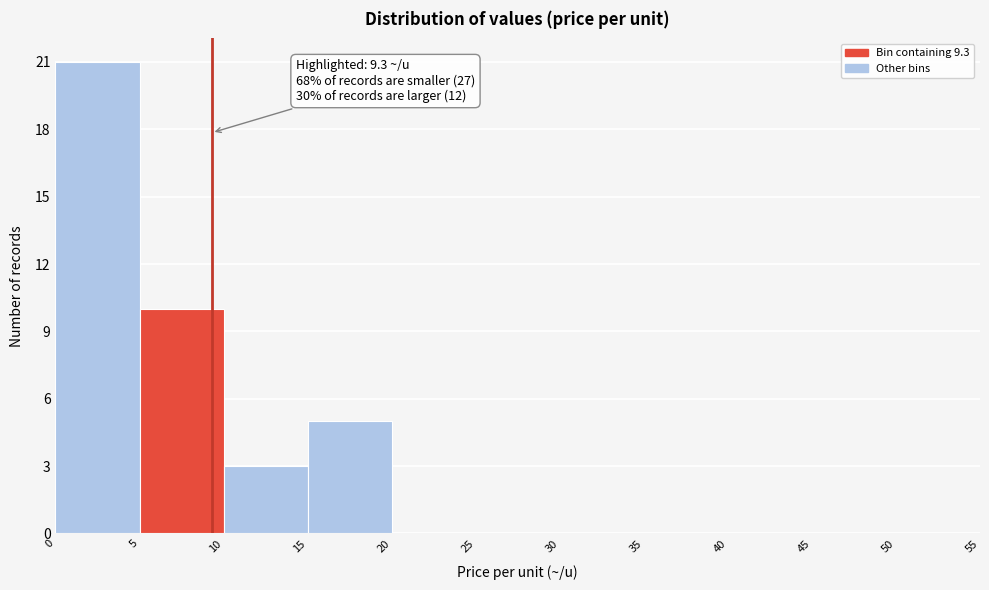

Which range on the x-axis has the tallest bar?

0 to 5